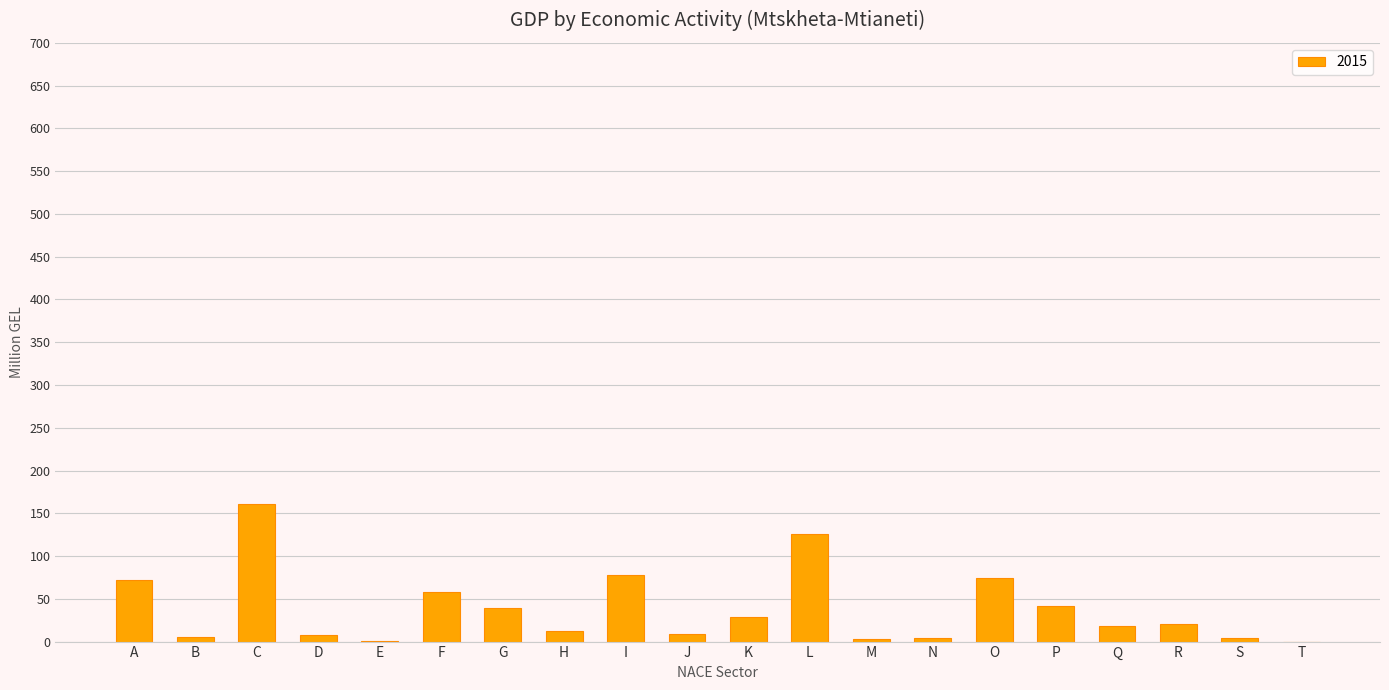

Between S and F, which is larger?

F